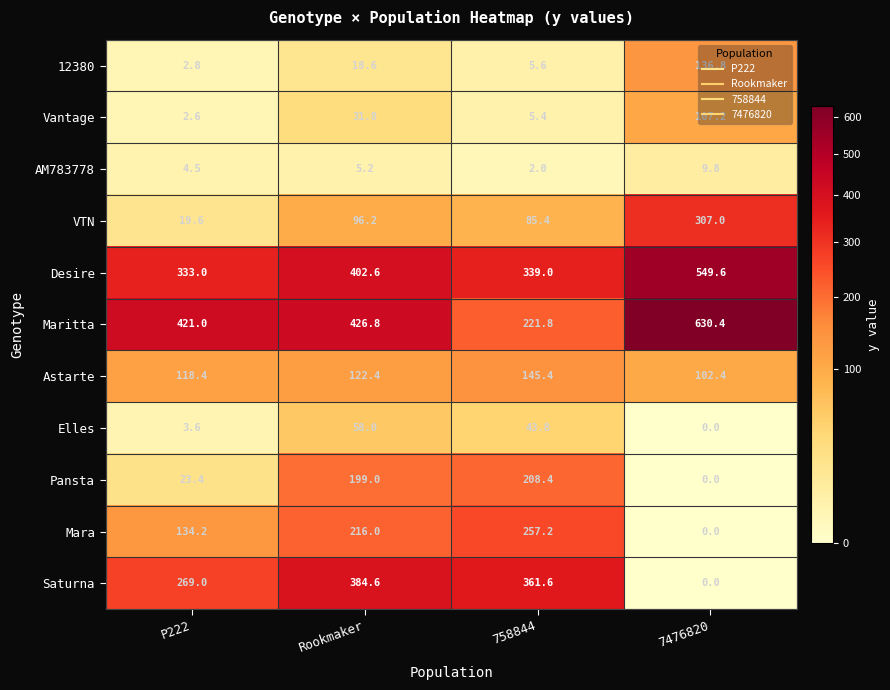

Rank the series at 758844 from lowest to highest value.

AM783778, Vantage, 12380, Elles, VTN, Astarte, Pansta, Maritta, Mara, Desire, Saturna